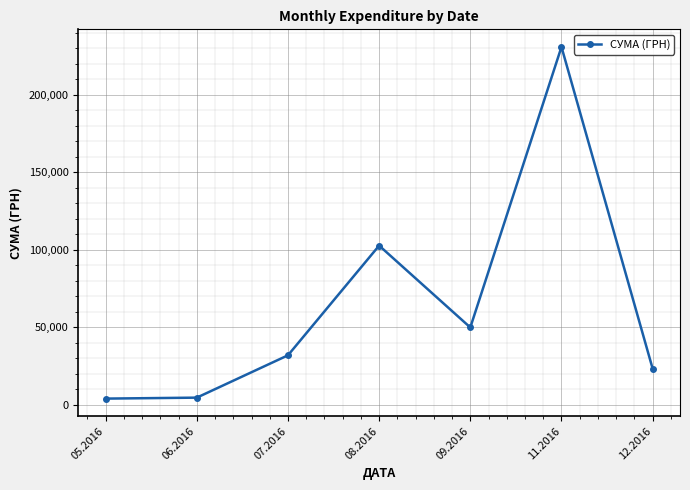

What is the average value?

63901.7